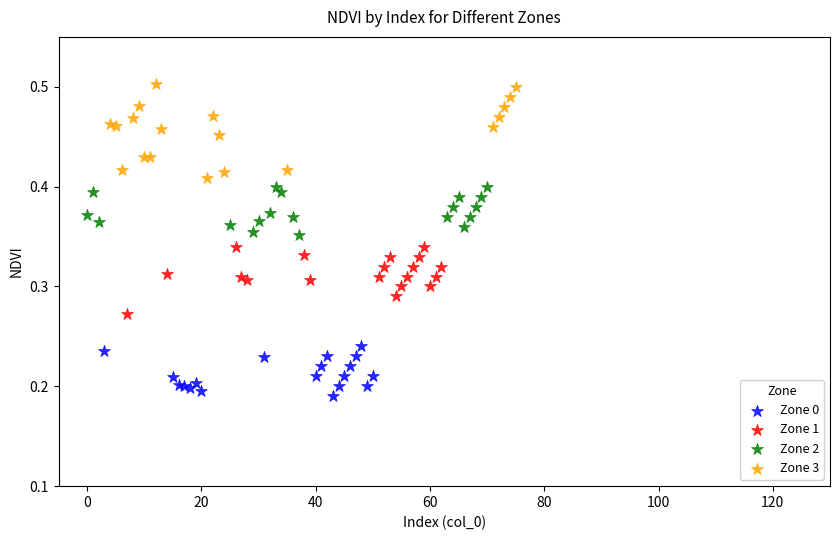

What are all the series names shown in the legend?

Zone 0, Zone 1, Zone 2, Zone 3